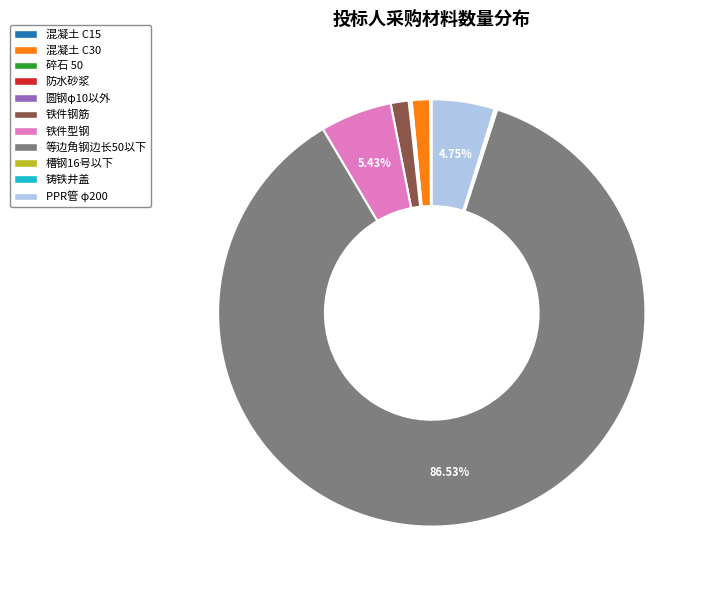

Which has a higher value, 等边角钢边长50以下 or 混凝土 C30?

等边角钢边长50以下